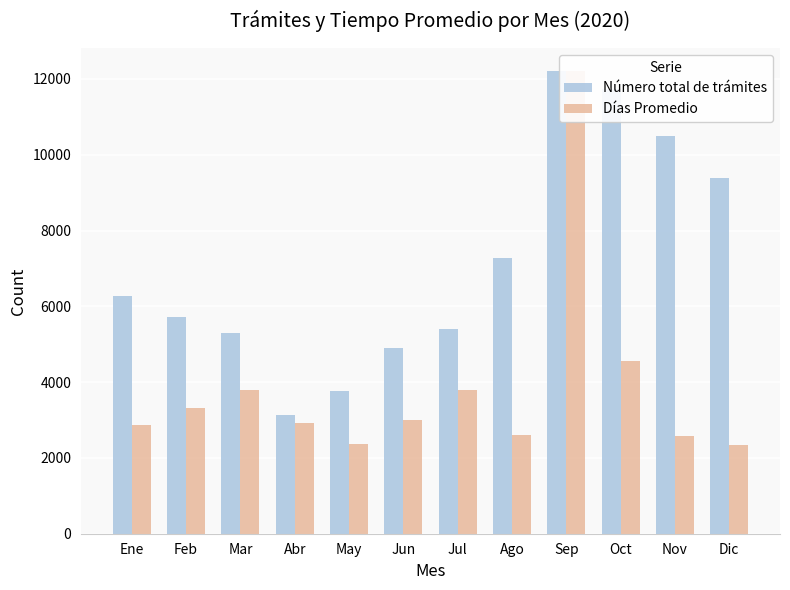

What is the maximum value for Número total de trámites?

12204.0